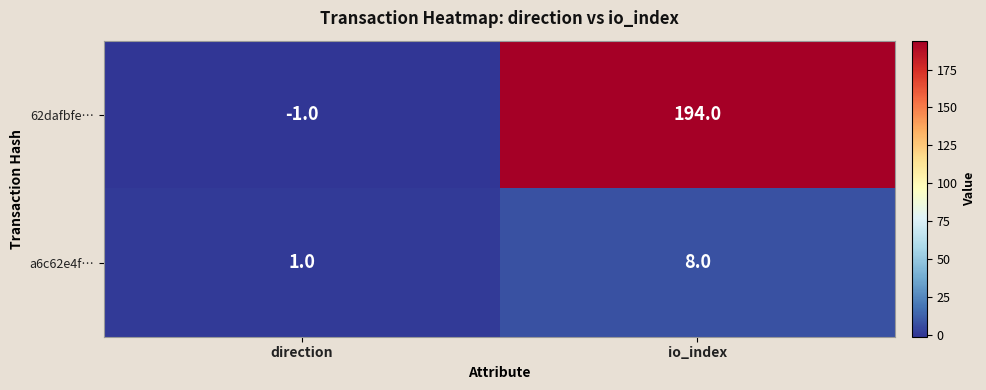

At which label does a6c62e4f… reach its minimum?

direction